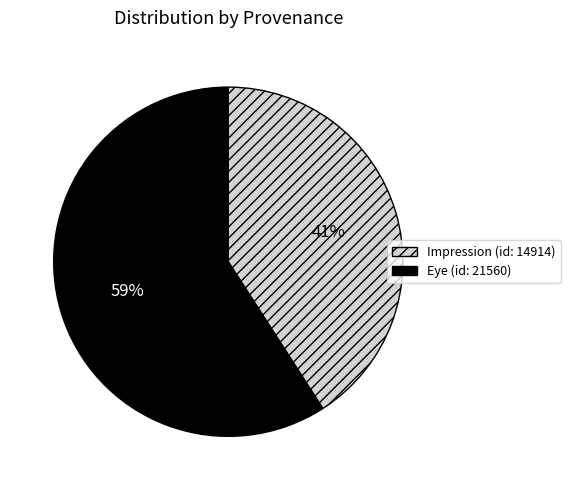

To the nearest percent, what portion does Impression (id: 14914) represent?

41%